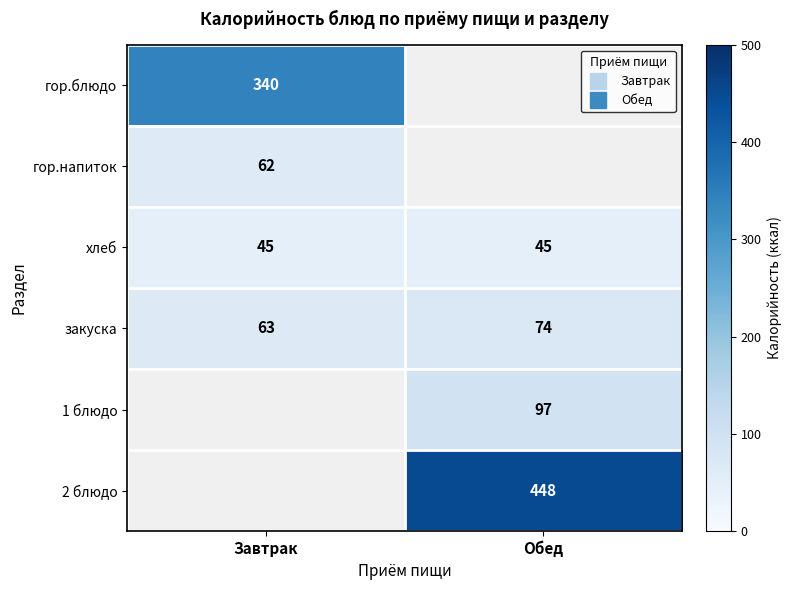

Between Завтрак and Обед, which series saw the biggest shift?

закуска